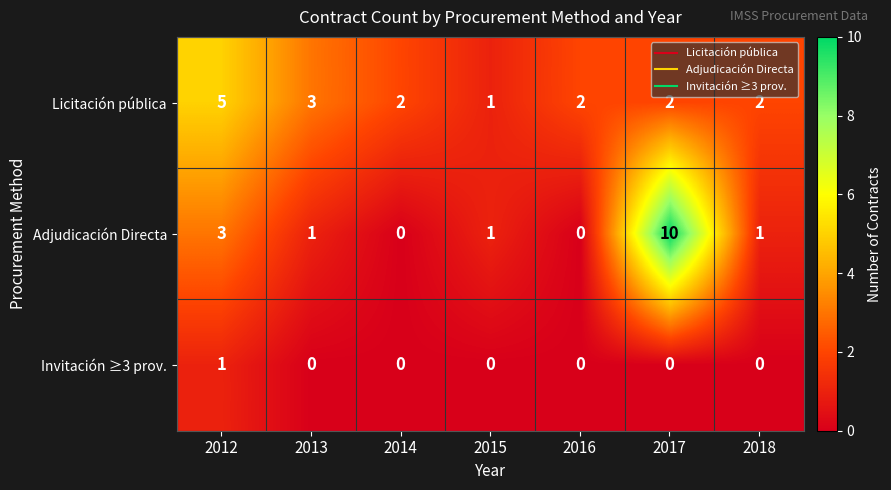

Reading right to left, transcribe all the data shown in this chart.

Licitación pública: 2	2	2	1	2	3	5
Adjudicación Directa: 1	10	0	1	0	1	3
Invitación ≥3 prov.: 0	0	0	0	0	0	1